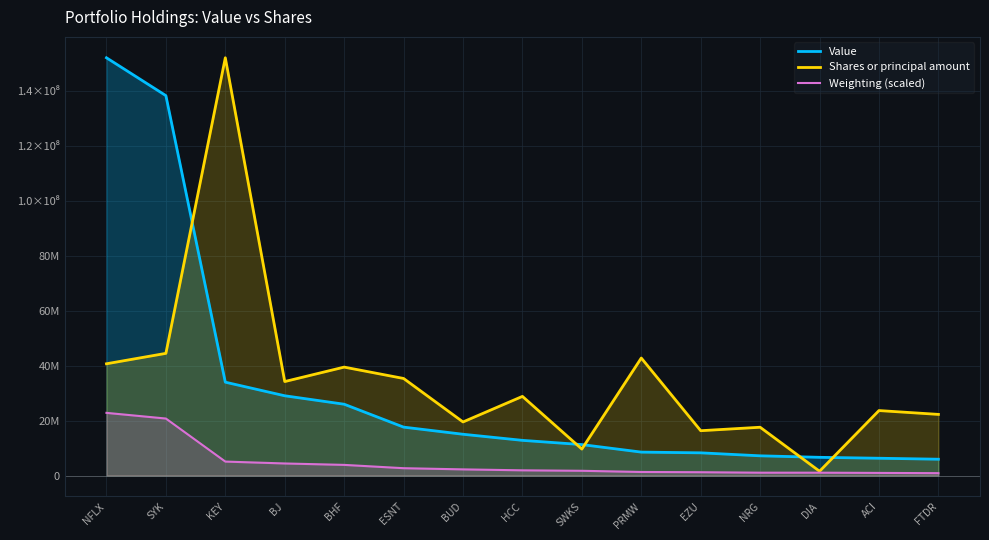

At which category is the sum across all series the highest?

NFLX